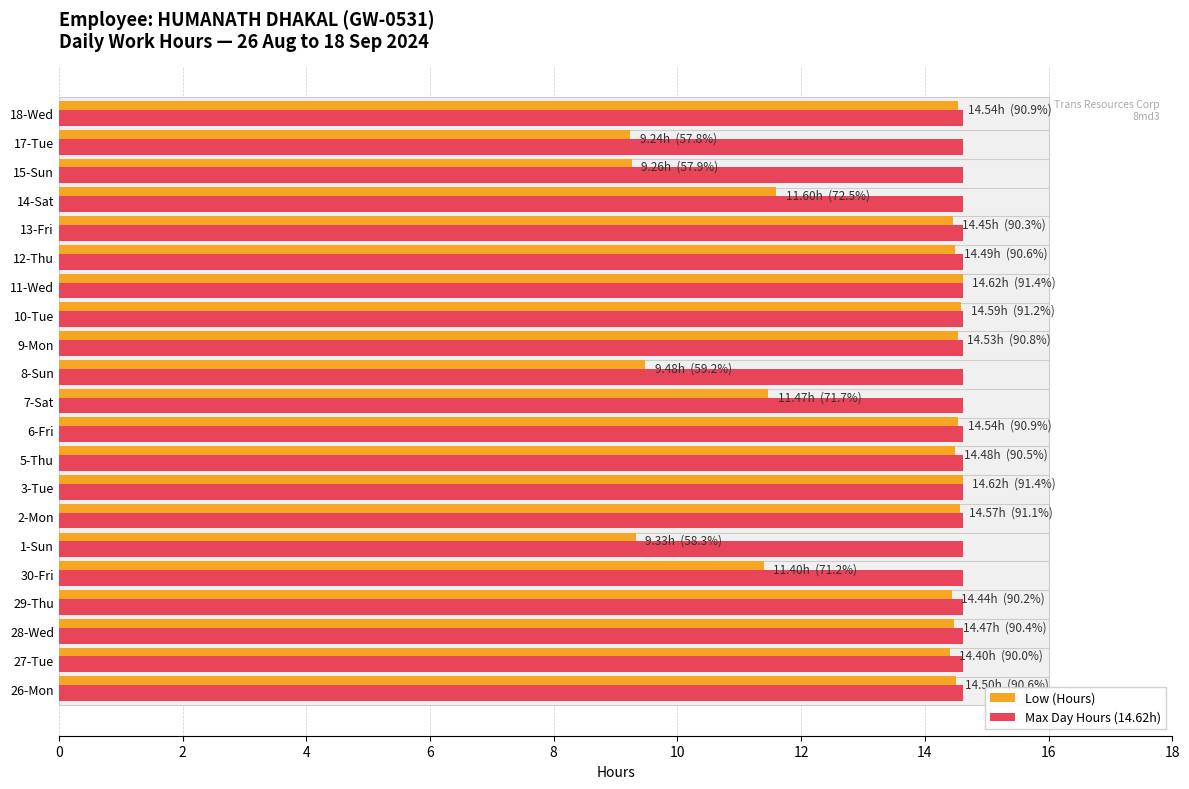

How many values in the Low (Hours) series exceed 14?

14